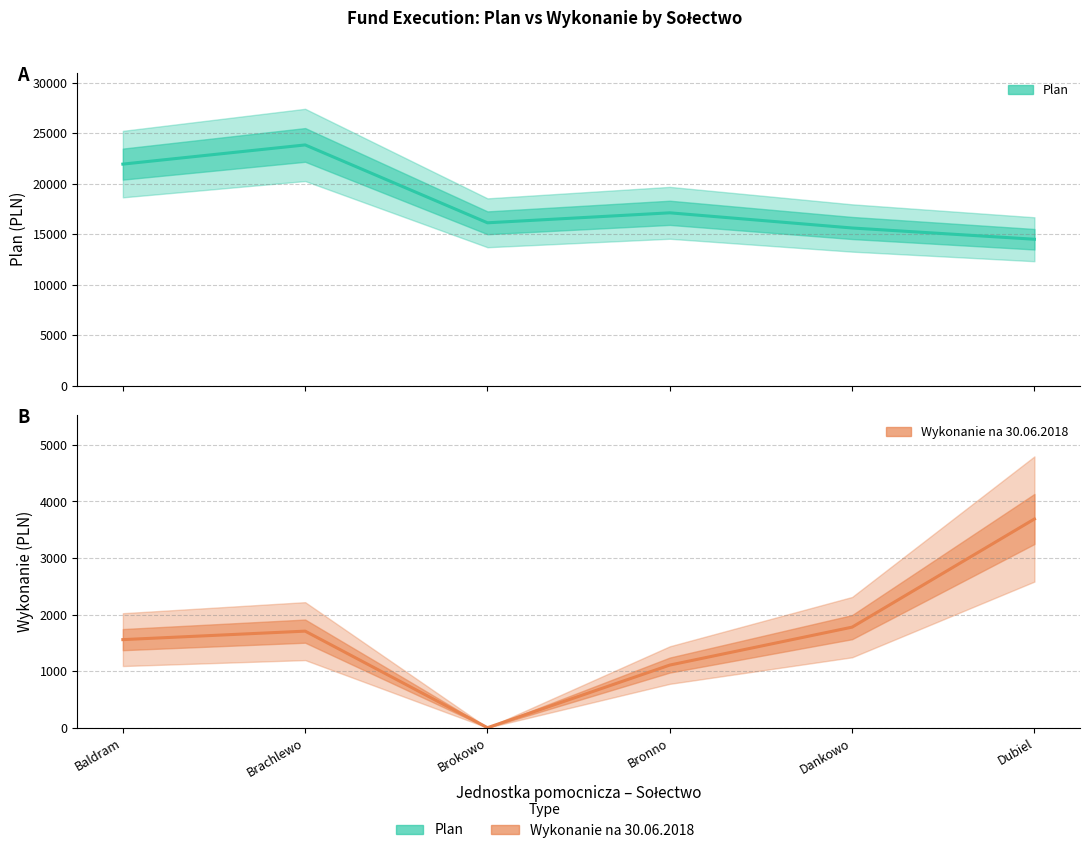

Reading left to right, list all the values displayed in this chart.

Plan: Baldram=21938.0	Brachlewo=23836.0	Brokowo=16128.0	Bronno=17116.0	Dankowo=15614.0	Dubiel=14500.0
Wykonanie: Baldram=1557.0	Brachlewo=1707.0	Brokowo=0.0	Bronno=1107.0	Dankowo=1777.6	Dubiel=3690.0